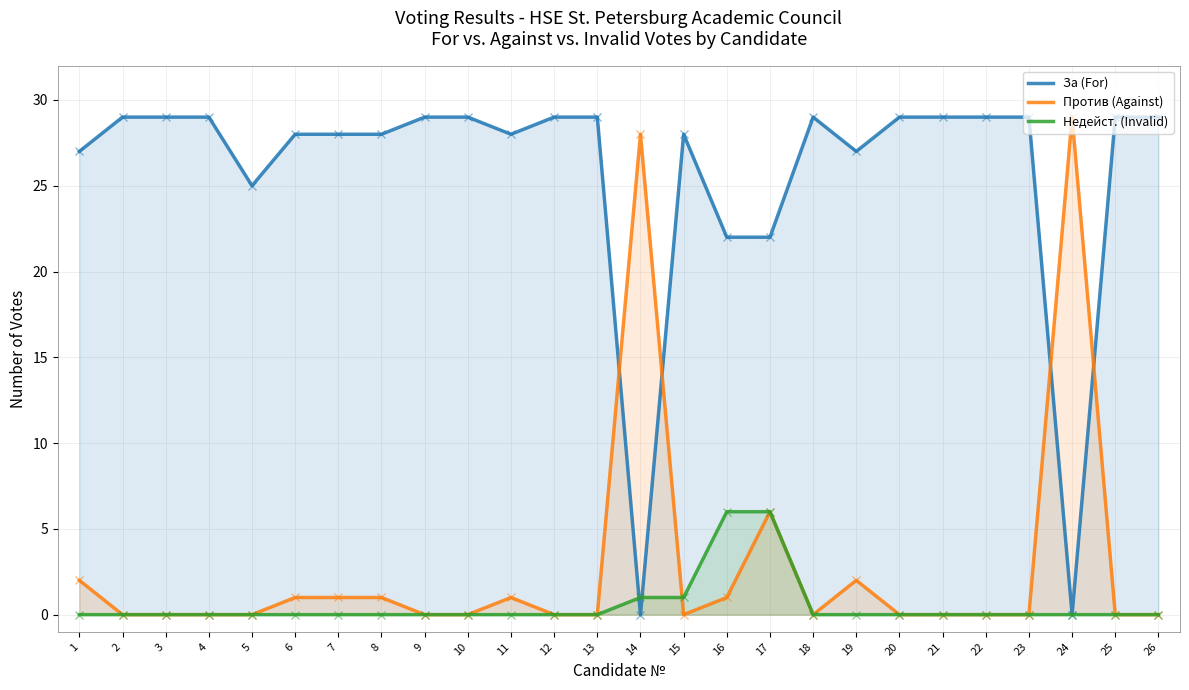

How many values in the За (For) series are below 29?

12